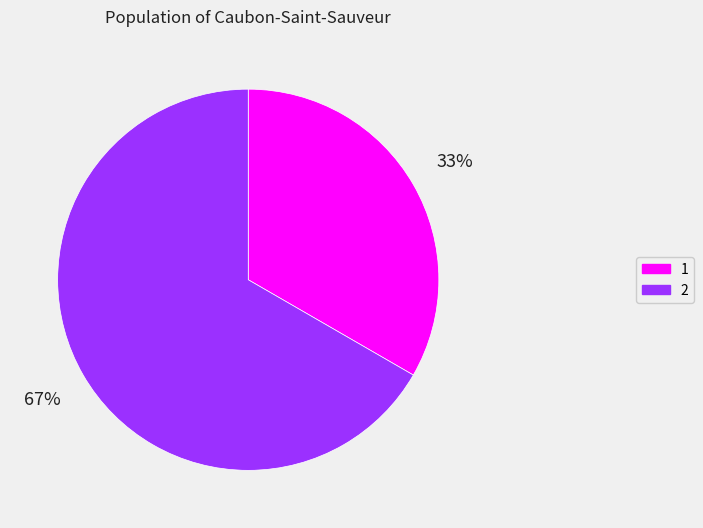

How many segments does this pie chart have?

2